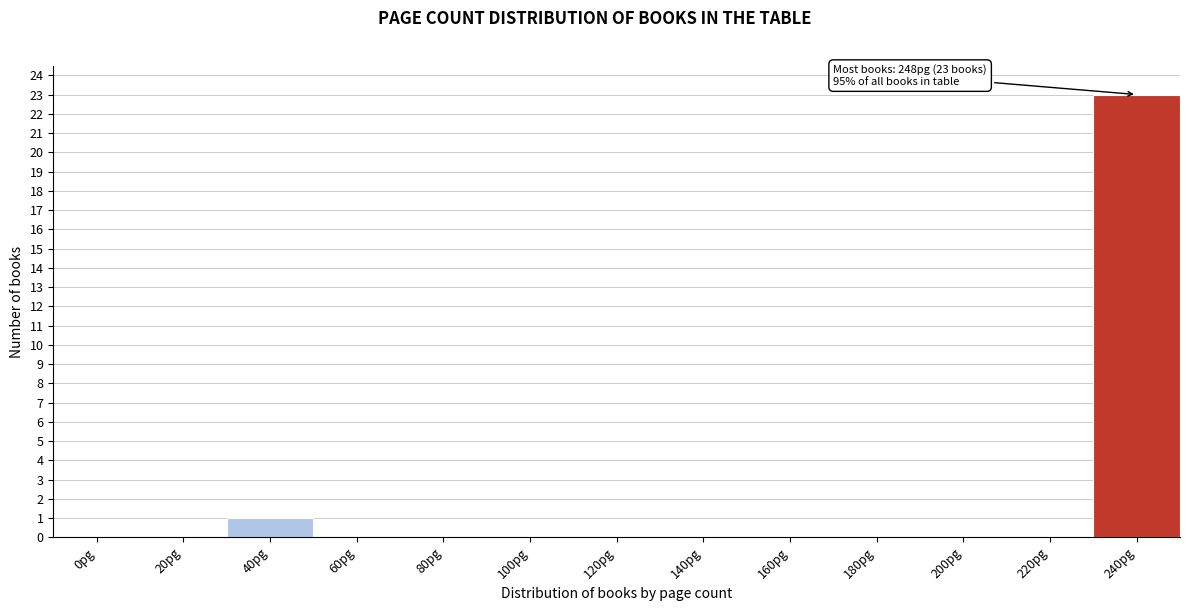

Reading left to right, what are all the values shown in this chart?

0pg=0	20pg=0	40pg=1	60pg=0	80pg=0	100pg=0	120pg=0	140pg=0	160pg=0	180pg=0	200pg=0	220pg=0	240pg=23